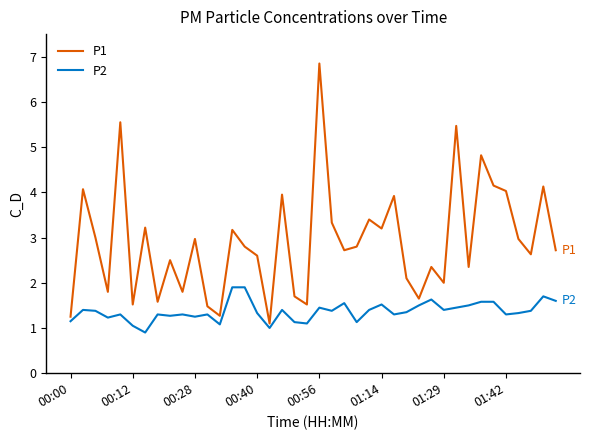

What is the minimum value shown in the chart?

0.9